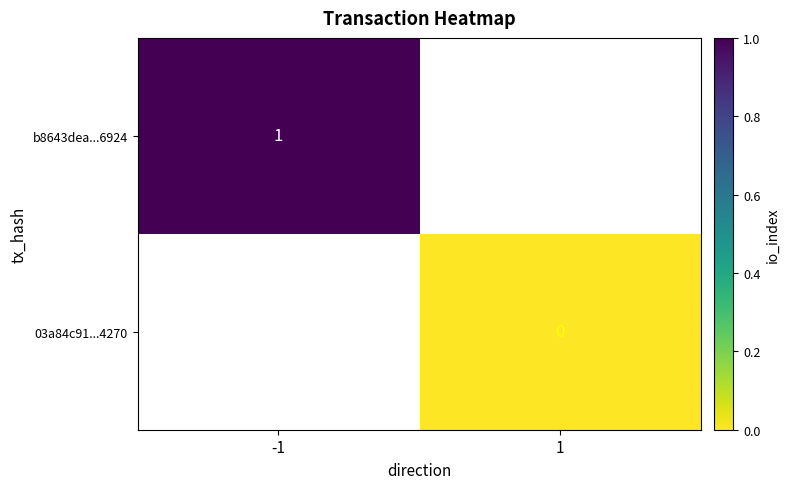

Count the number of data series in this chart.

2